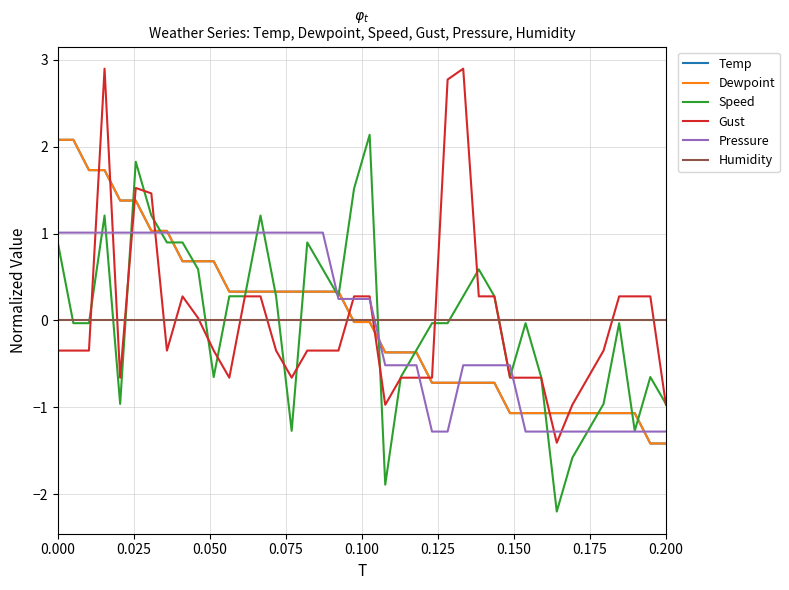

What is the minimum value for Gust?

-1.4